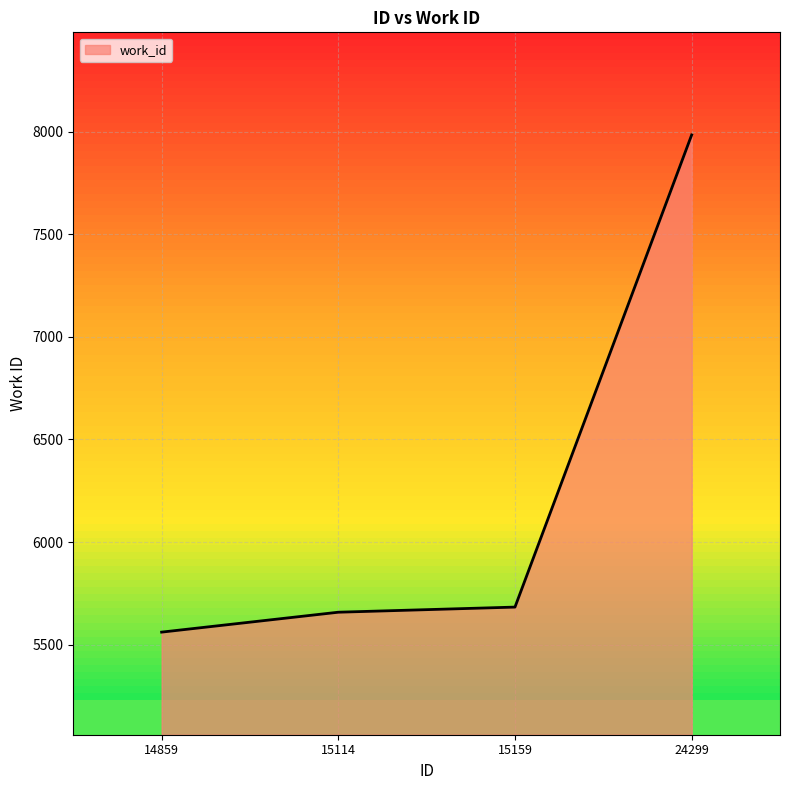

What is the difference between the values at 24299 and 15159?

2301